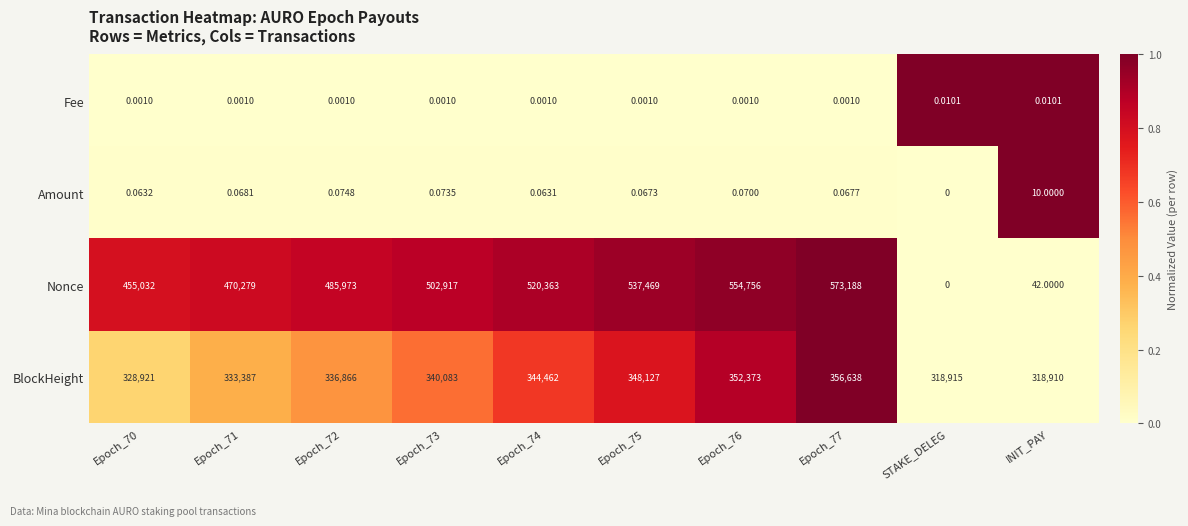

Which series changed the most between STAKE_DELEG and INIT_PAY?

Nonce